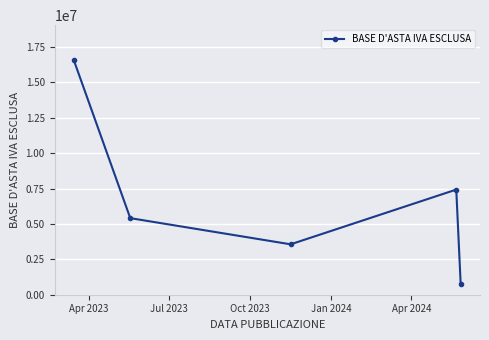

Reading left to right, transcribe all the data shown in this chart.

16566096.0	5412776.4	3562818.0	7430605.9	787140.0